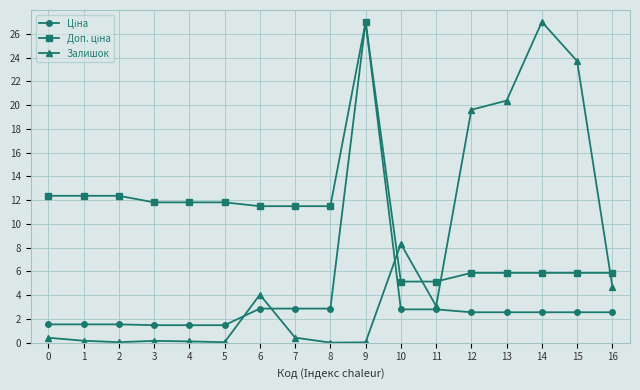

Which category has the highest value in the Залишок series?

14